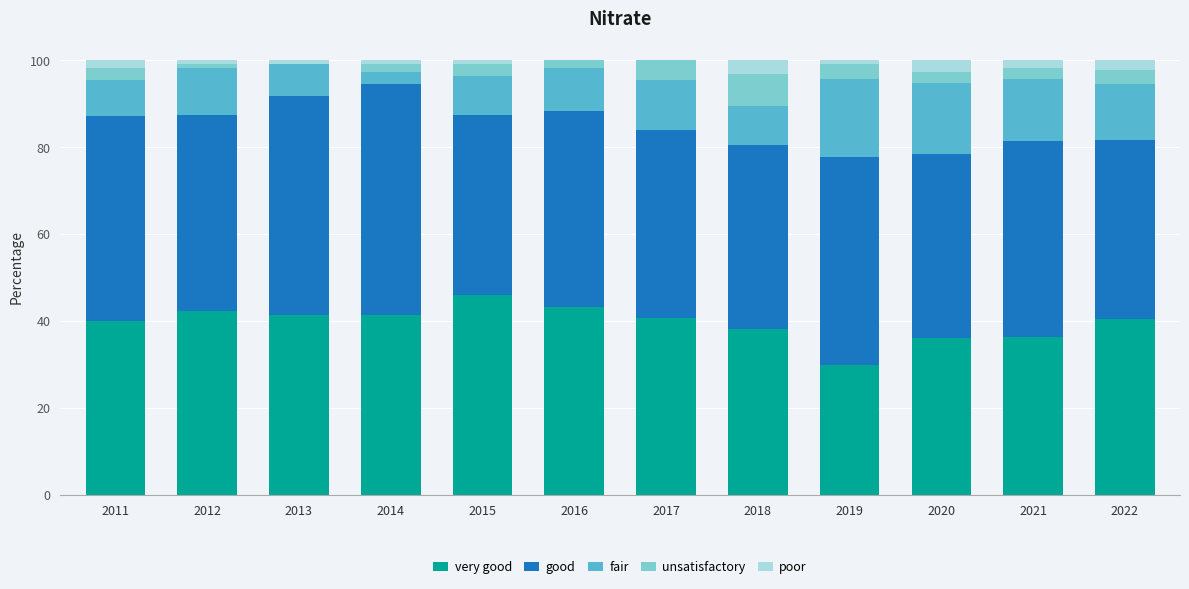

Between 2013 and 2019, which series saw the biggest shift?

very good